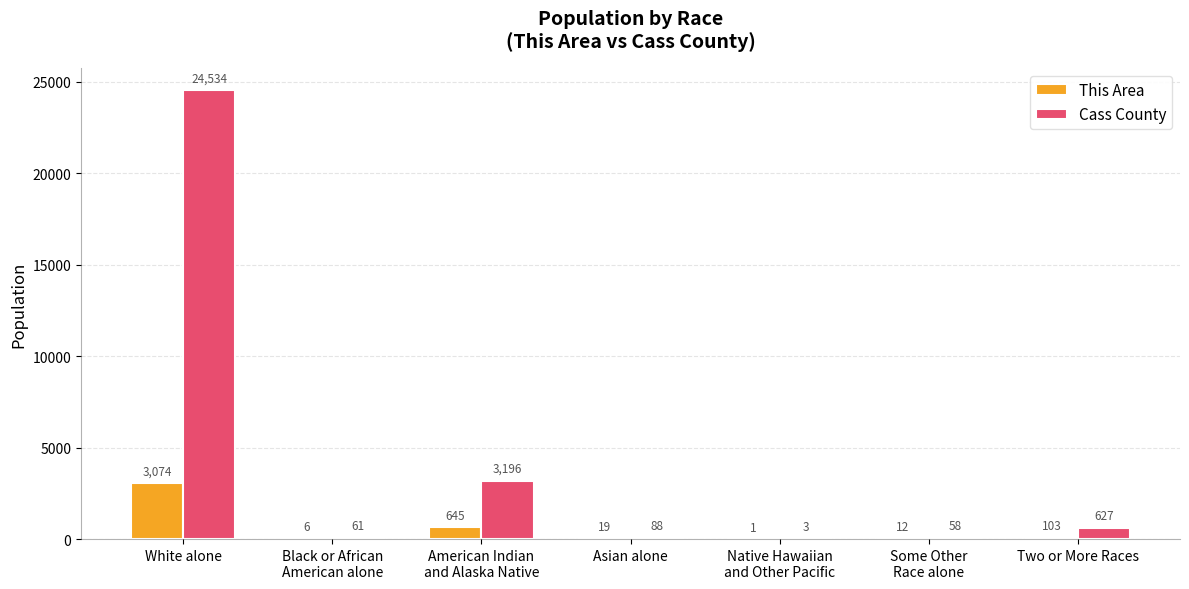

Which series has the widest spread of values?

Cass County